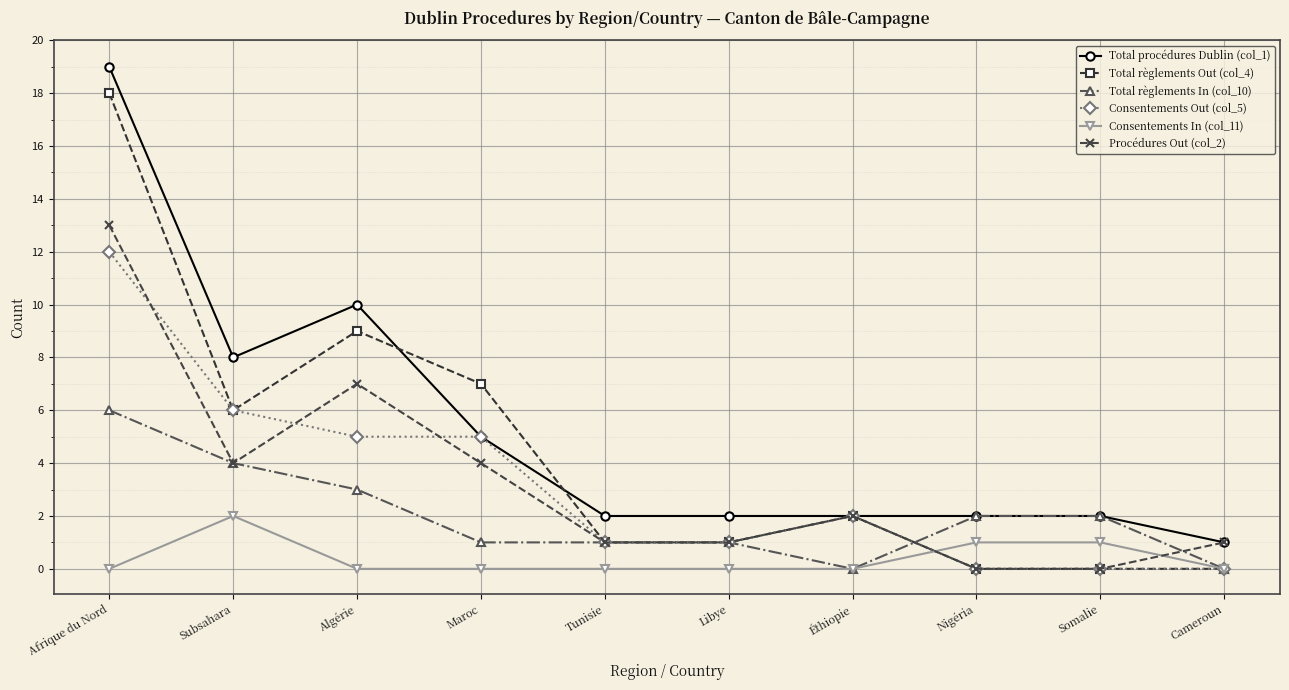

List the series in order of their peak value, lowest first.

Consentements In (col_11), Total règlements In (col_10), Consentements Out (col_5), Procédures Out (col_2), Total règlements Out (col_4), Total procédures Dublin (col_1)